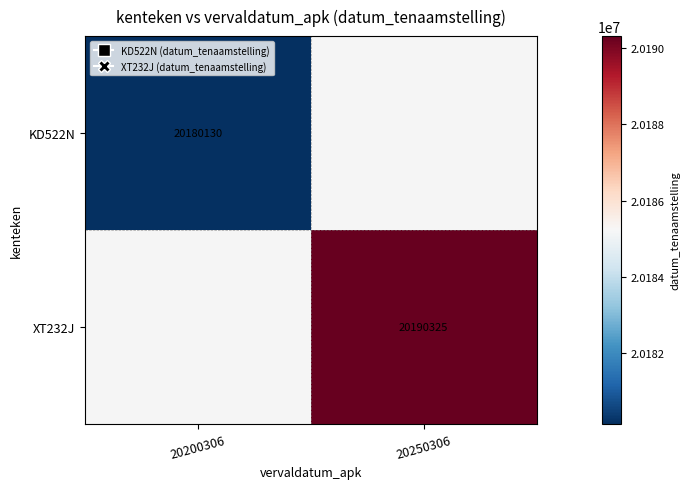

Between 20250306 and 20200306, which is larger?

20200306